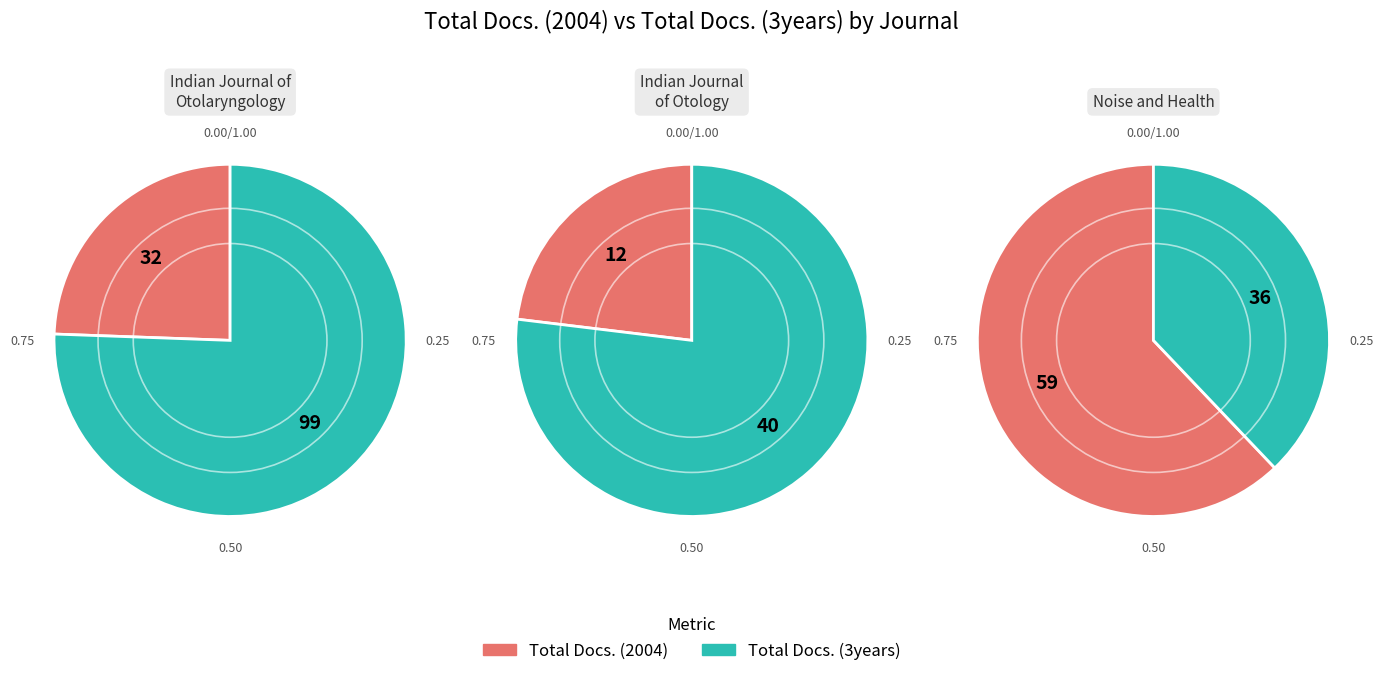

True or false: Indian Journal of Otology accounts for 23% of the total.

True